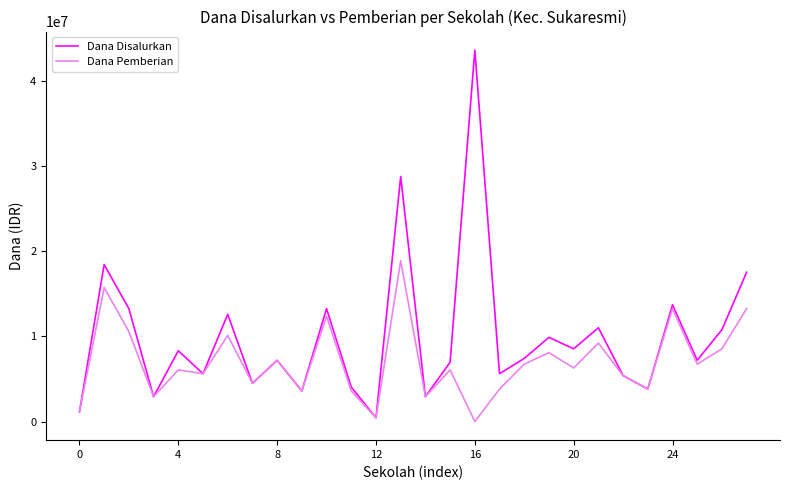

In Dana Pemberian, how many points are higher than both neighbors (excluding endpoints)?

10